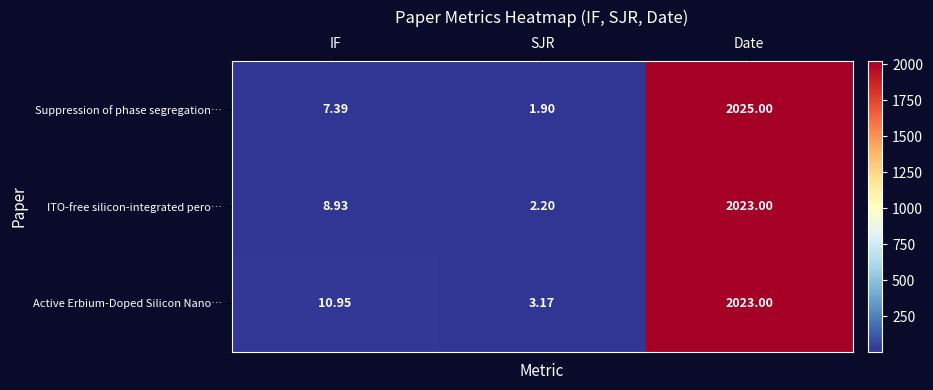

The ITO-free silicon-integrated pero… series shows 2023.0 at Date. True or false?

True